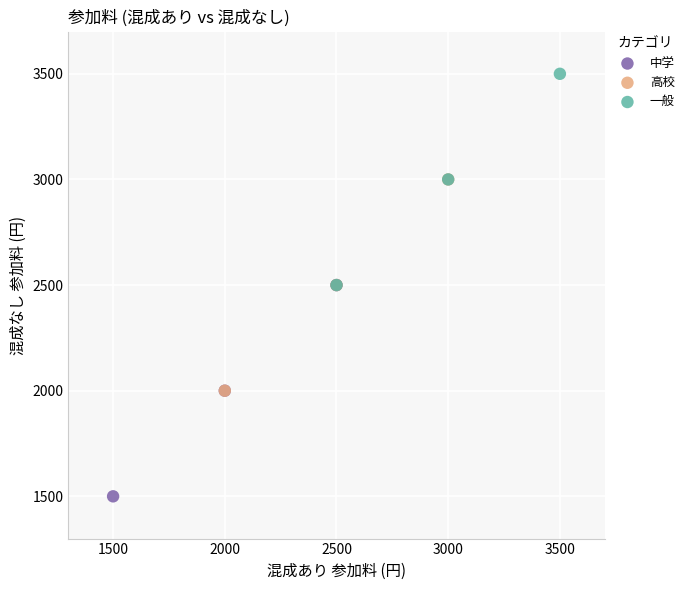

What are all the series names shown in the legend?

中学, 高校, 一般